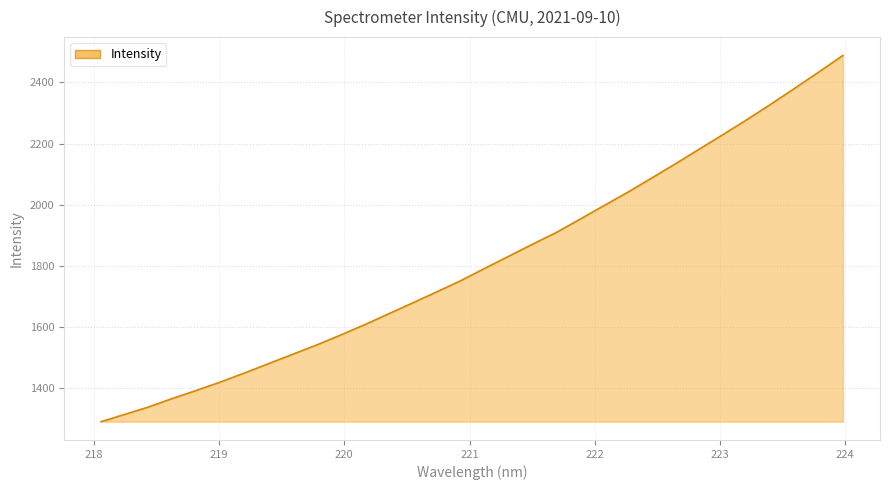

What is the difference between the maximum and minimum values?

1197.4